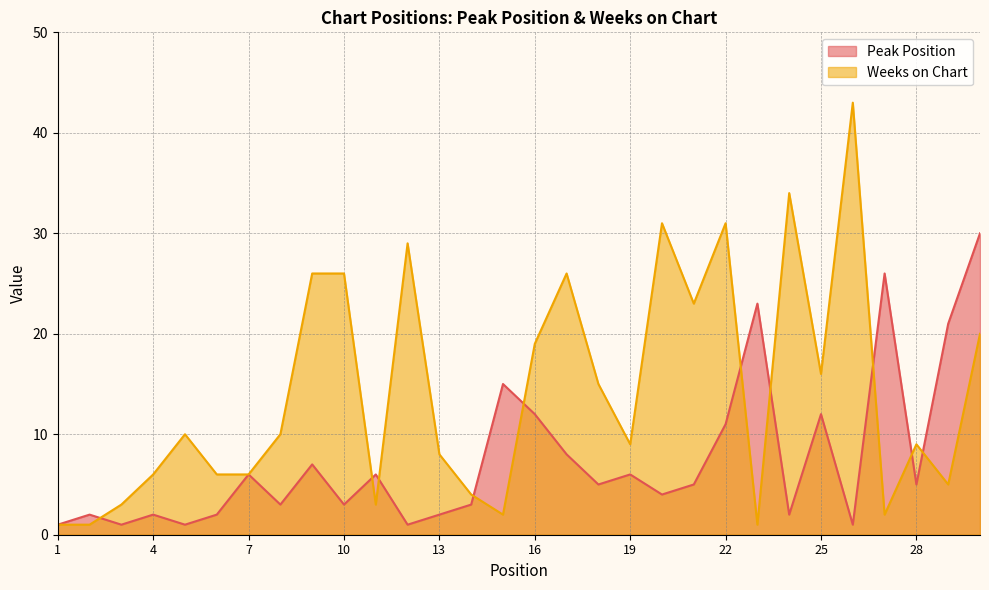

At which label does Peak Position first exceed 5?

7